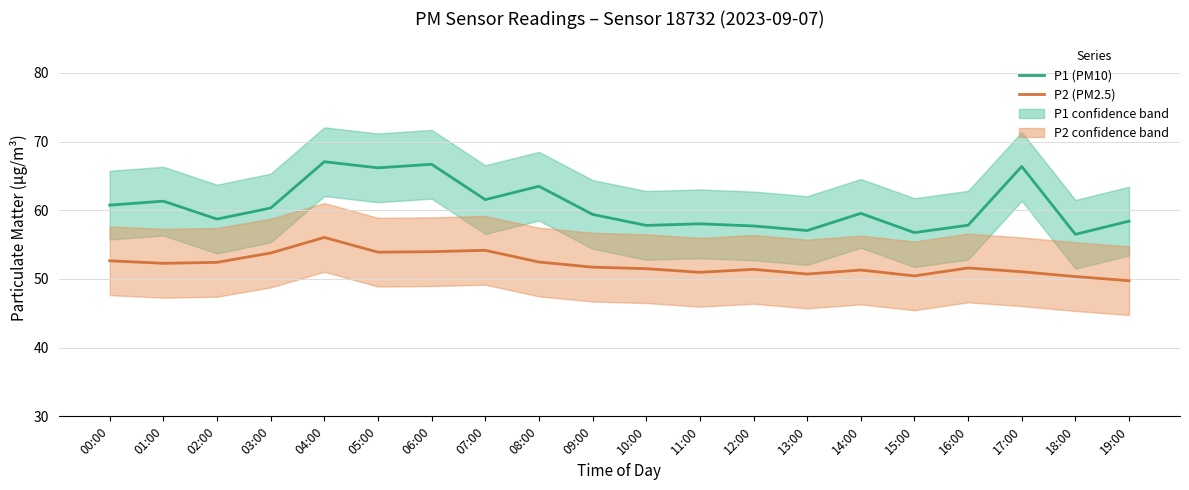

True or false: P1 (PM10) and P2 (PM2.5) intersect in this chart.

False